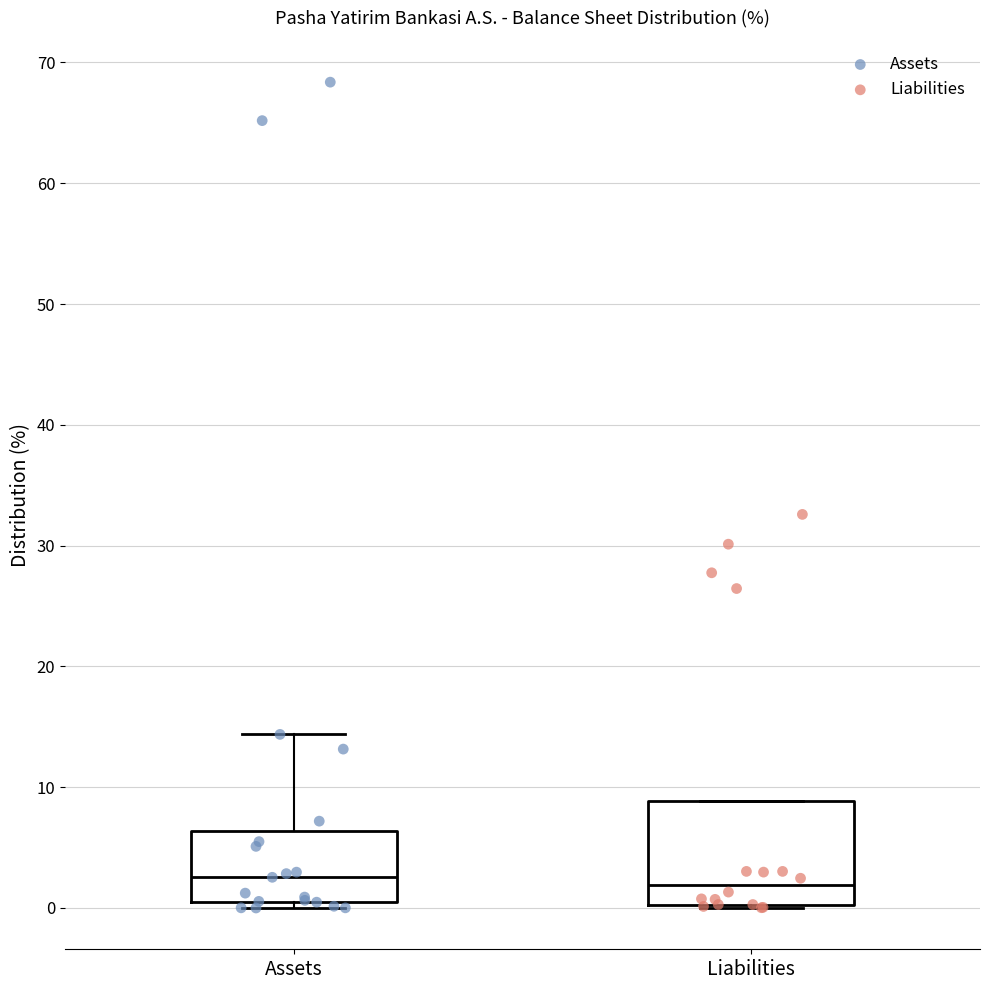

Reading left to right, transcribe this box plot: for each box, give where its median line is, the range the box spans, and where its two whiskers end, as read against the y-axis. The values are not printed on the chart, so give them approximately, as read against the axis.

Assets: median 3, box 1 to 6, whiskers 0 to 14
Liabilities: median 2, box 0 to 9, whiskers 0 to 9